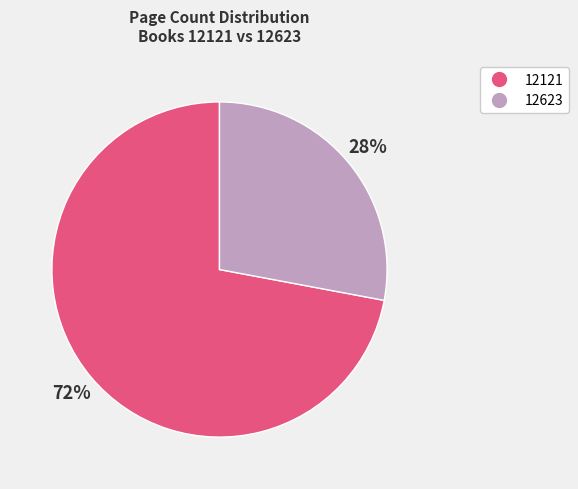

How many slices are in this pie chart?

2